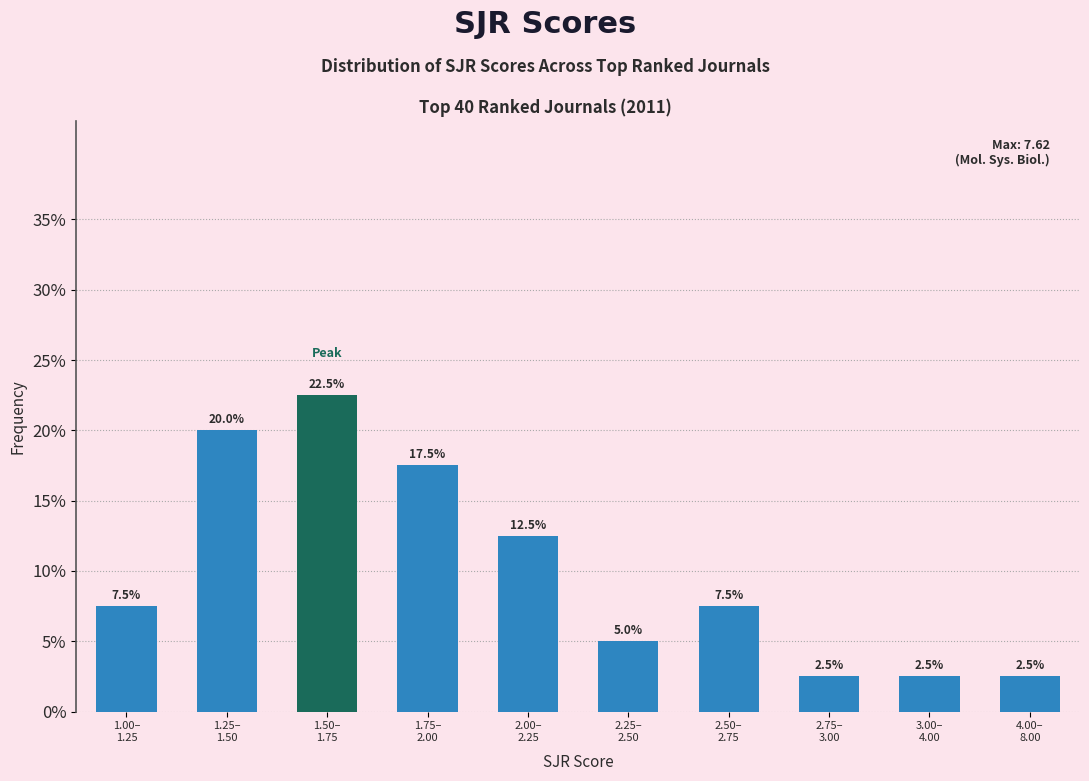

Reading left to right, what are all the values shown in this chart?

7.5	20.0	22.5	17.5	12.5	5.0	7.5	2.5	2.5	2.5